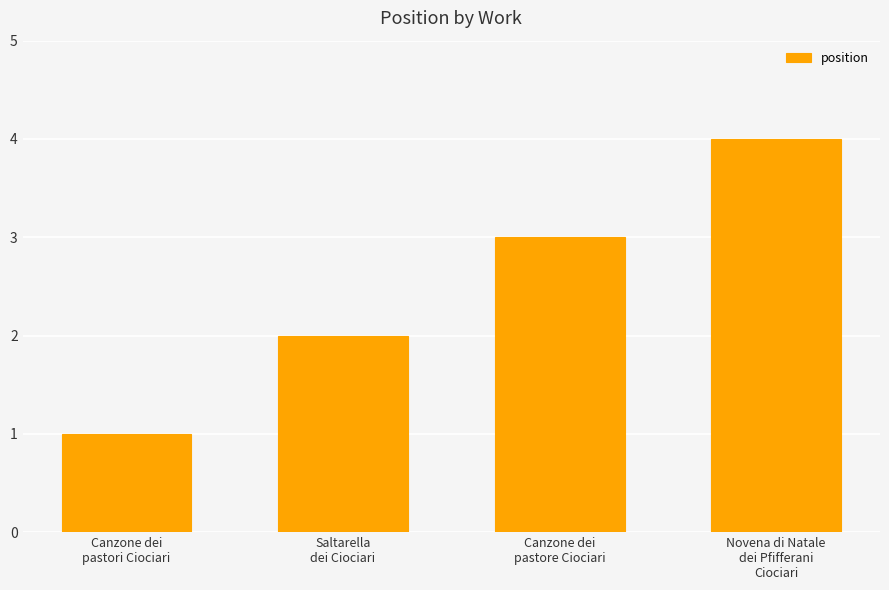

At which label is the value closest to 2?

Saltarella
dei Ciociari